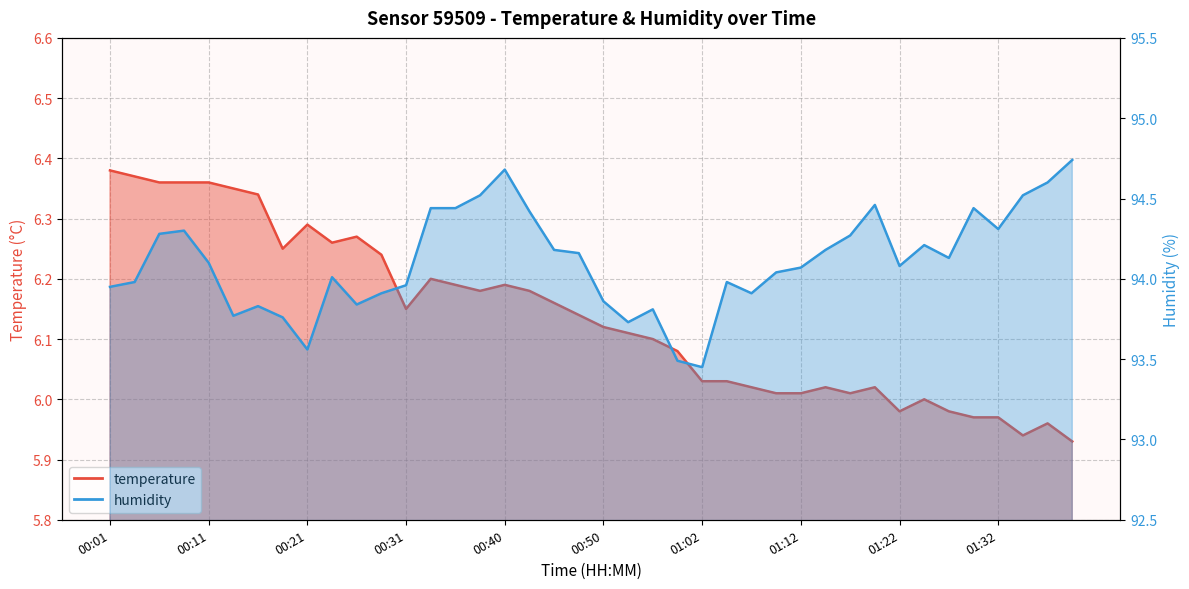

At how many categories does at least one series exceed 9?

40